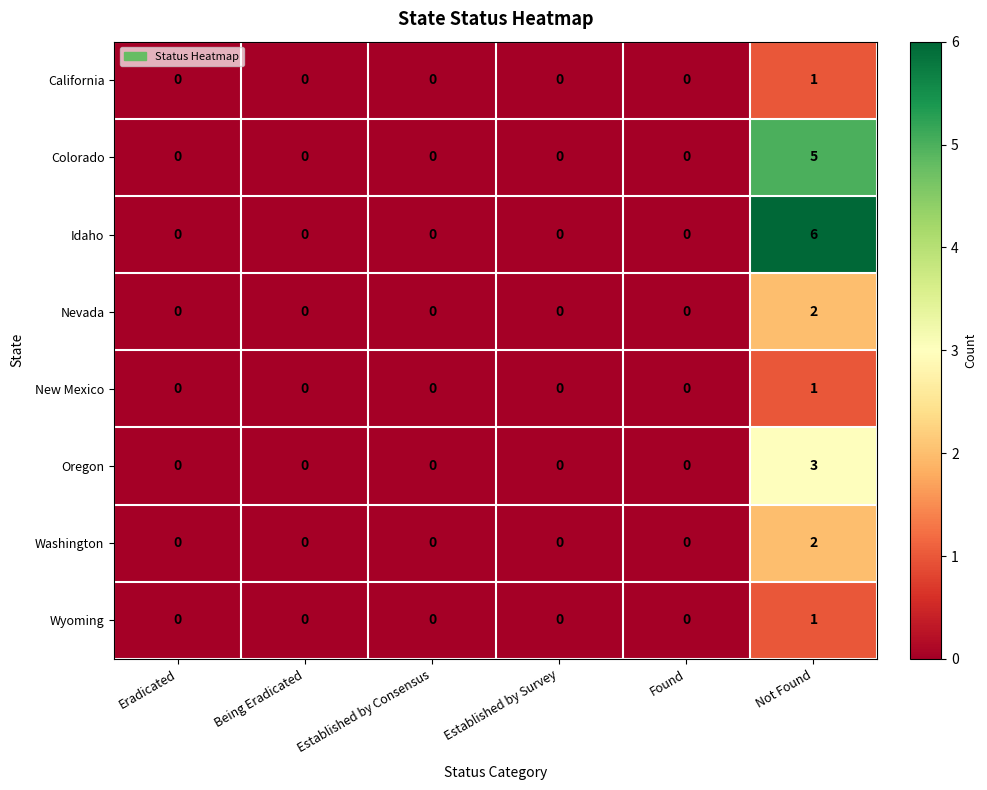

Count the number of data series in this chart.

8